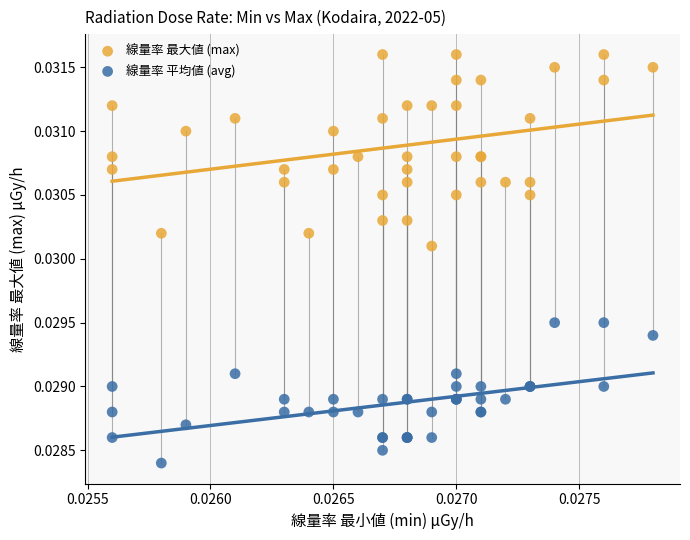

Which series contains the highest Y value?

線量率 最大値 (max)